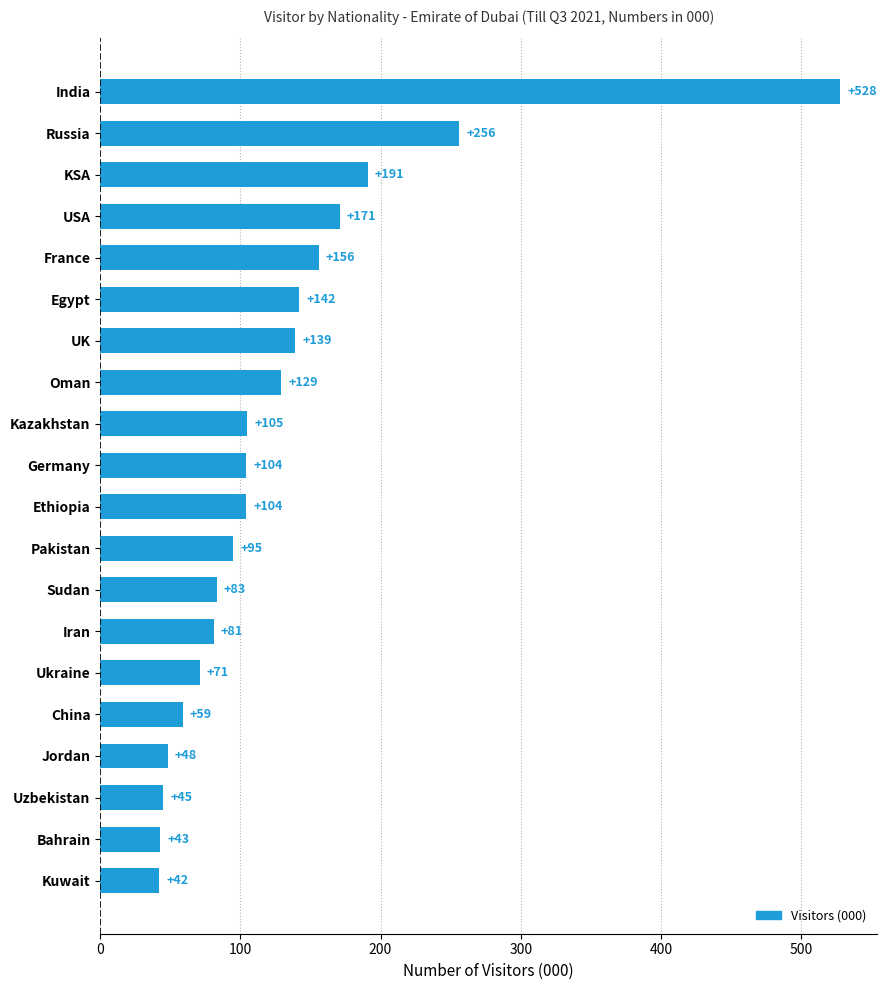

Reading top to bottom, what are all the values shown in this chart?

India=528	Russia=256	KSA=191	USA=171	France=156	Egypt=142	UK=139	Oman=129	Kazakhstan=105	Germany=104	Ethiopia=104	Pakistan=95	Sudan=83	Iran=81	Ukraine=71	China=59	Jordan=48	Uzbekistan=45	Bahrain=43	Kuwait=42